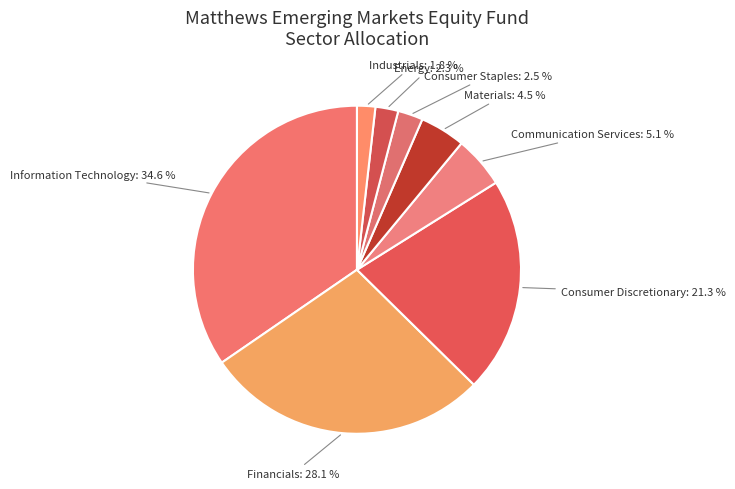

To the nearest percent, what is the difference between the Financials and Materials slice percentages?

24%